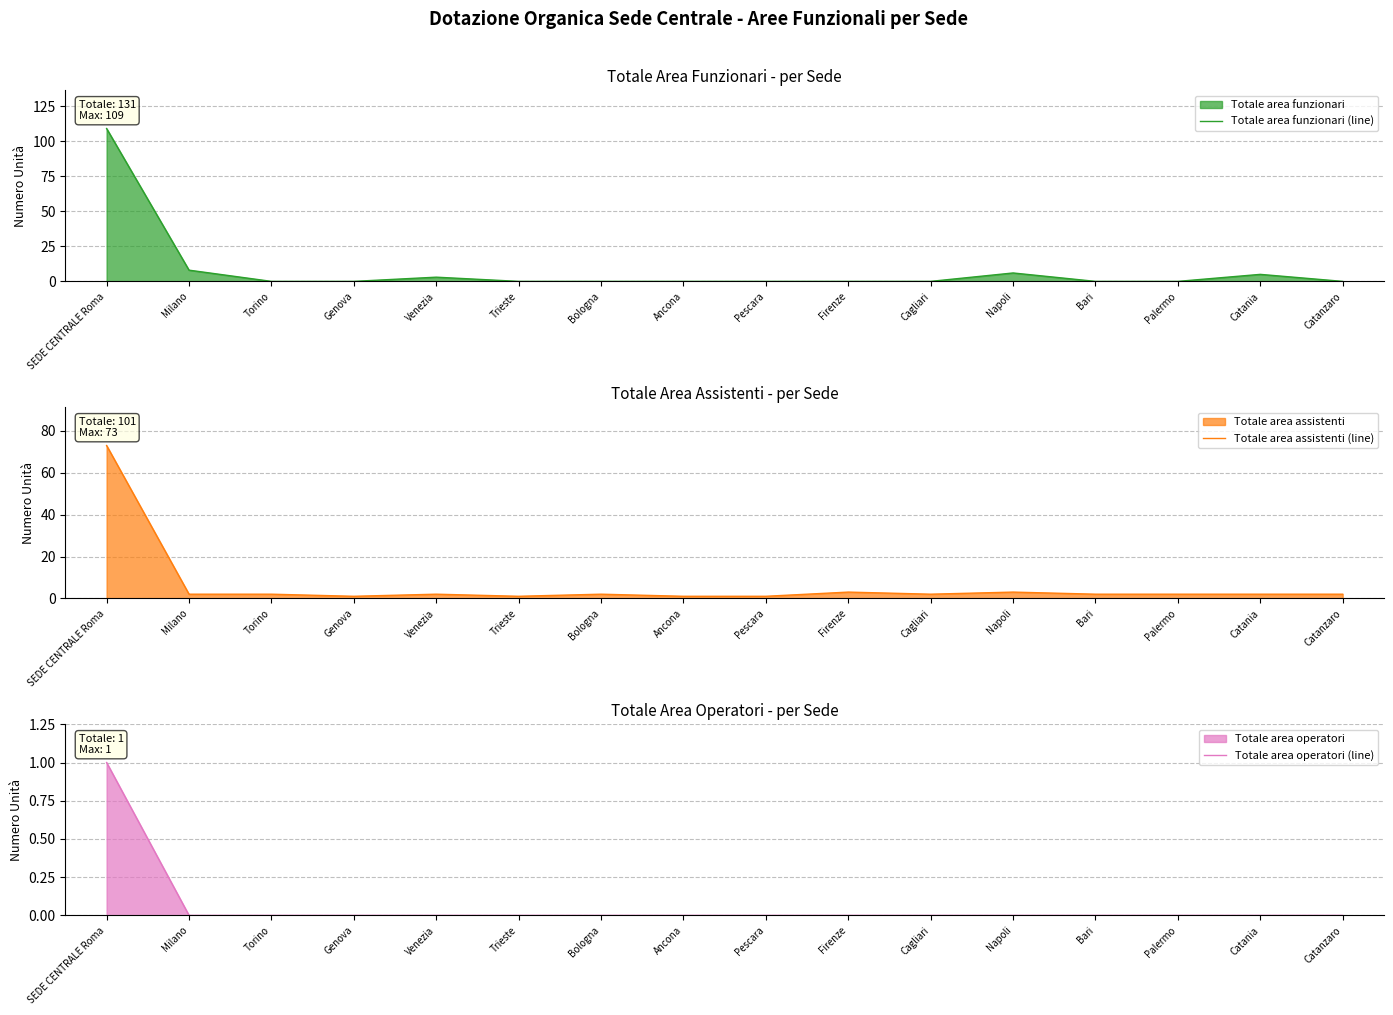

The Totale area funzionari (line) series shows 0 at Palermo. True or false?

True